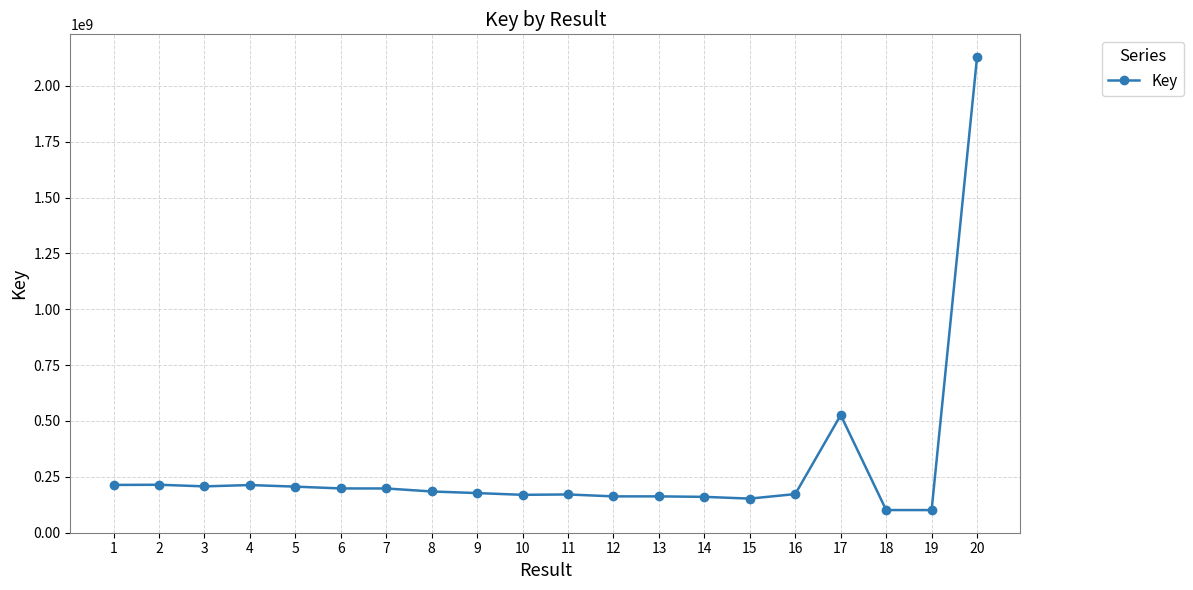

What is the maximum value shown in the chart?

2129725270